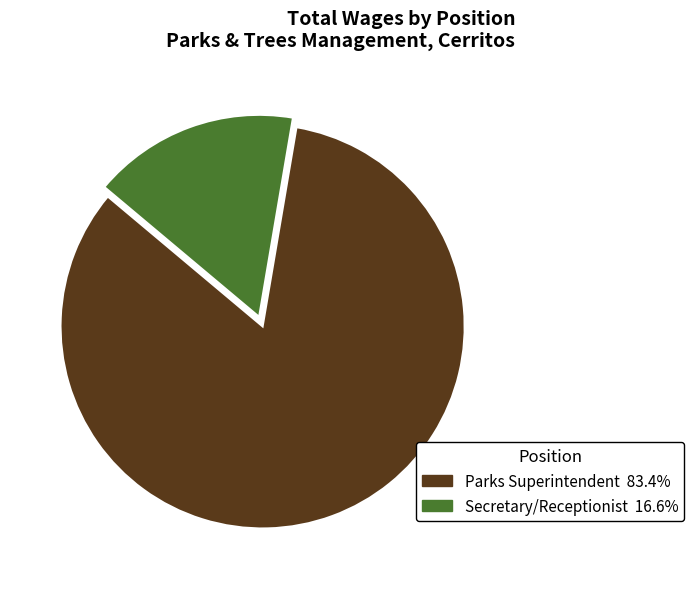

What is the majority slice?

Parks Superintendent